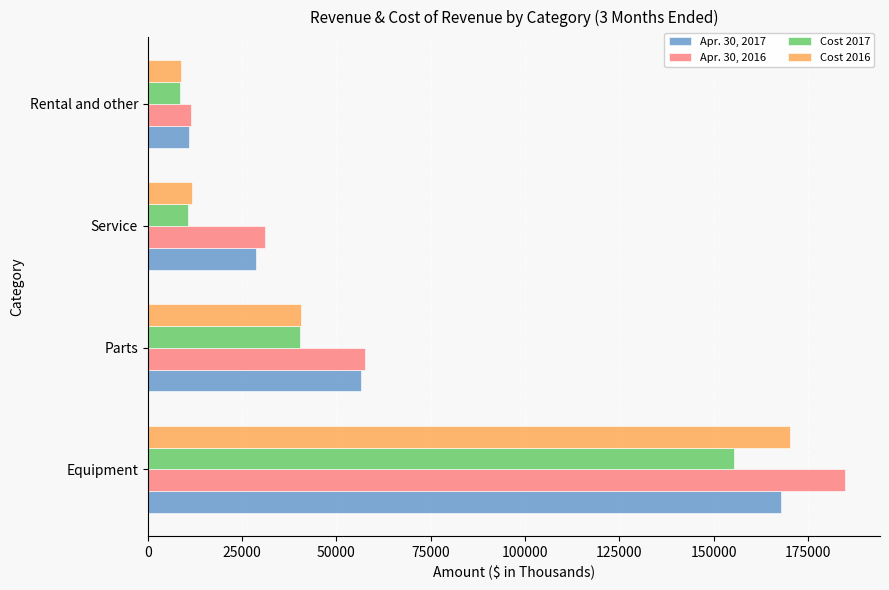

What is the difference between the second highest and minimum values in the Cost 2017 series?

31826